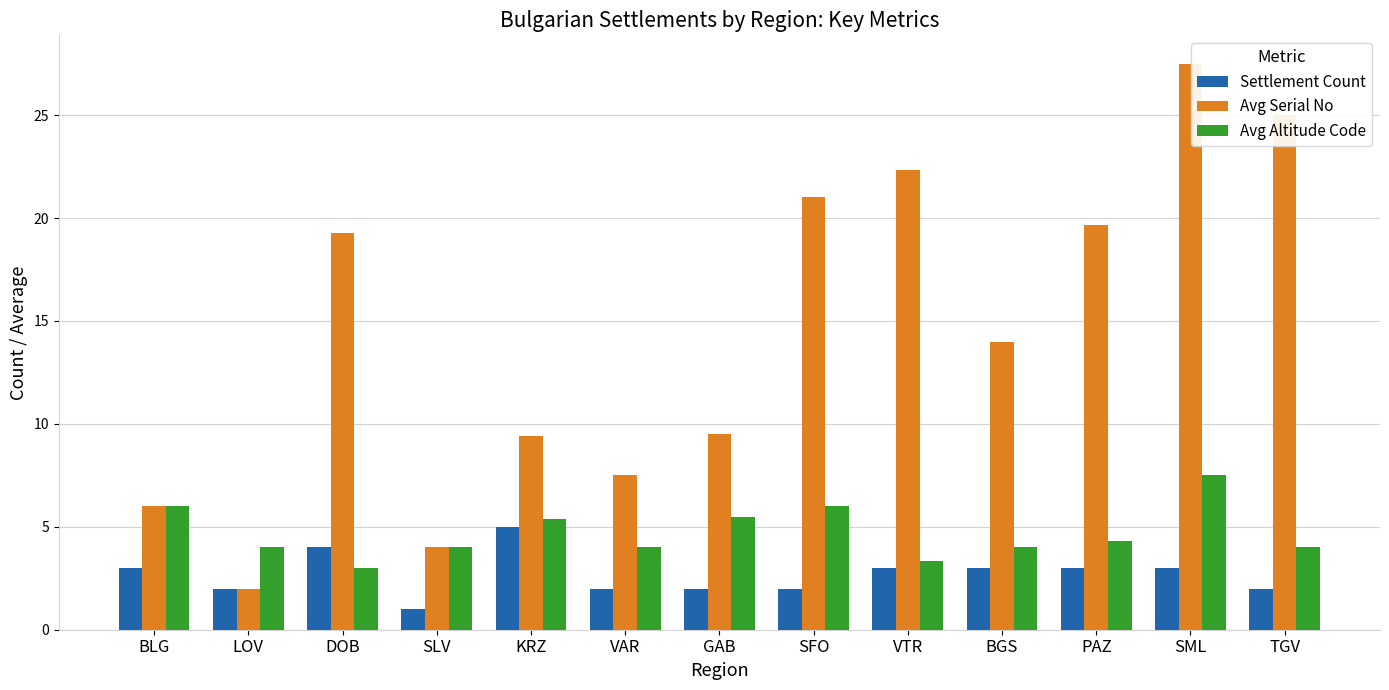

Rank the series by their average value, from highest to lowest.

Avg Serial No, Avg Altitude Code, Settlement Count